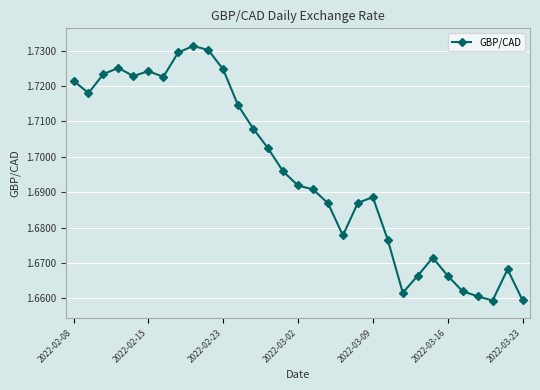

Count the values in the range 1 to 2.

31